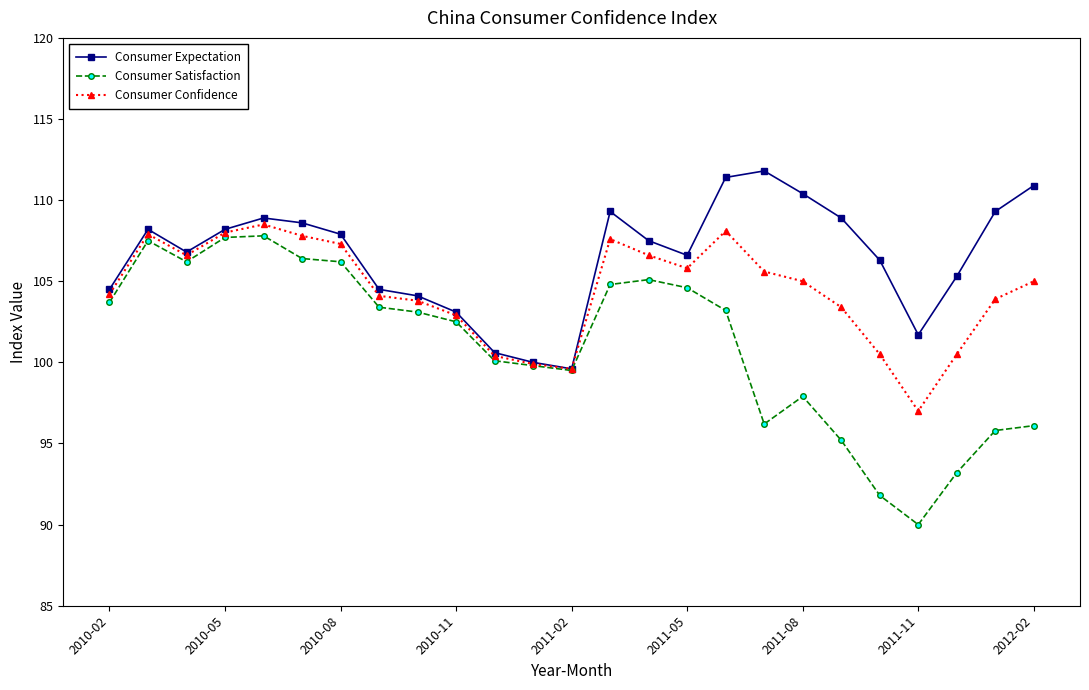

What is the smallest value displayed?

90.0